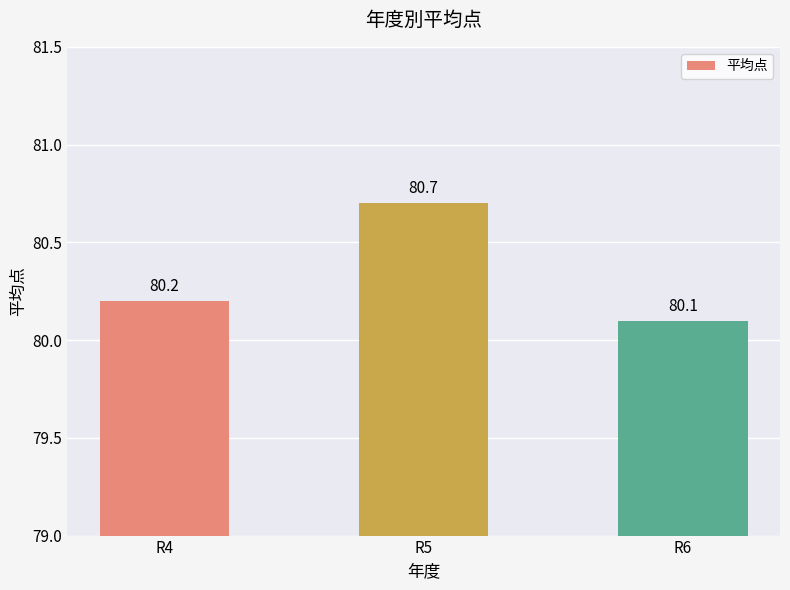

Count the values in the range 80 to 81.

3